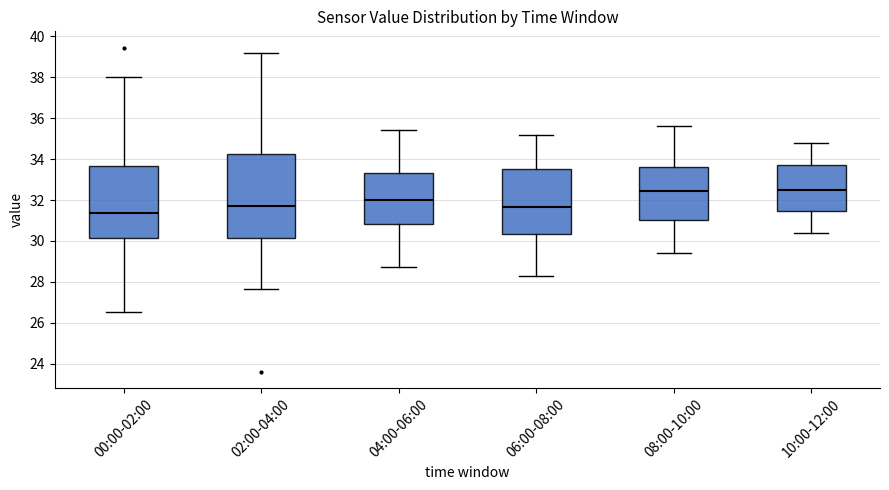

Where is the upper edge of the box for 10:00-12:00 on the y-axis? The values are not printed on the chart, so give them approximately, as read against the axis.

33.8